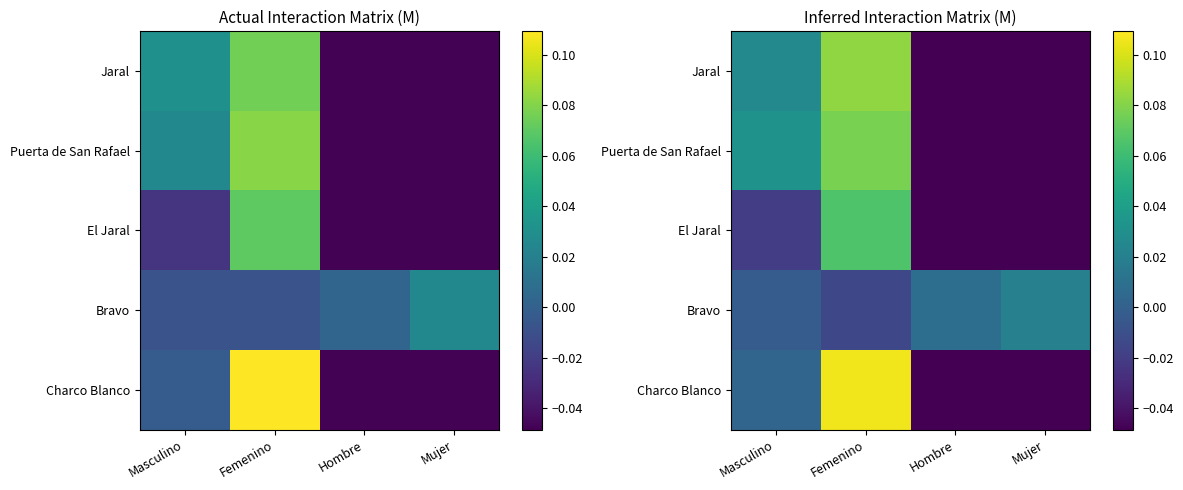

Where does the El Jaral series first go above 0?

Femenino